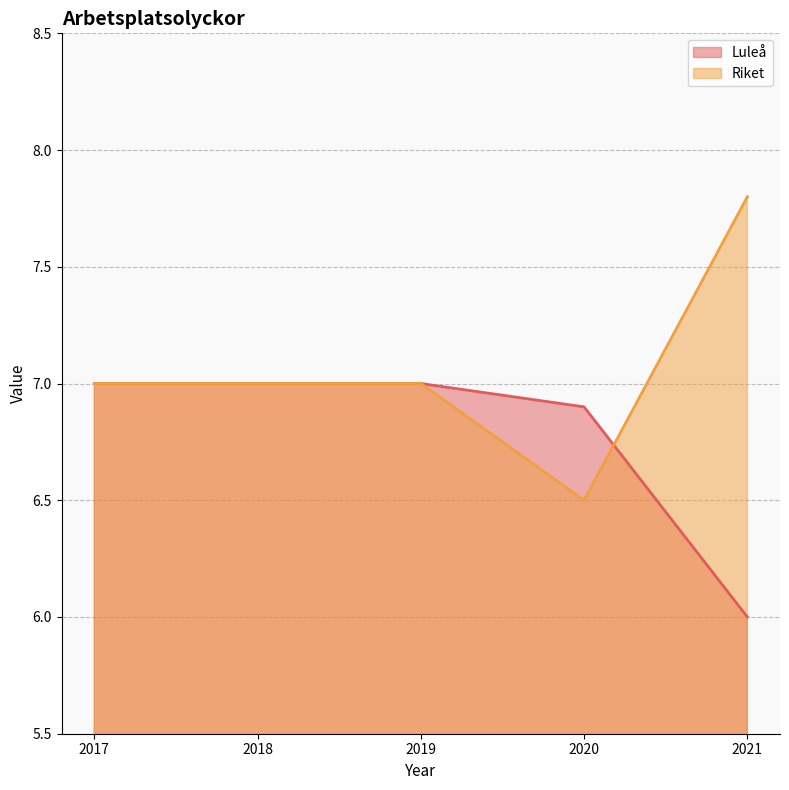

Between 2019 and 2021, which series saw the biggest shift?

Luleå